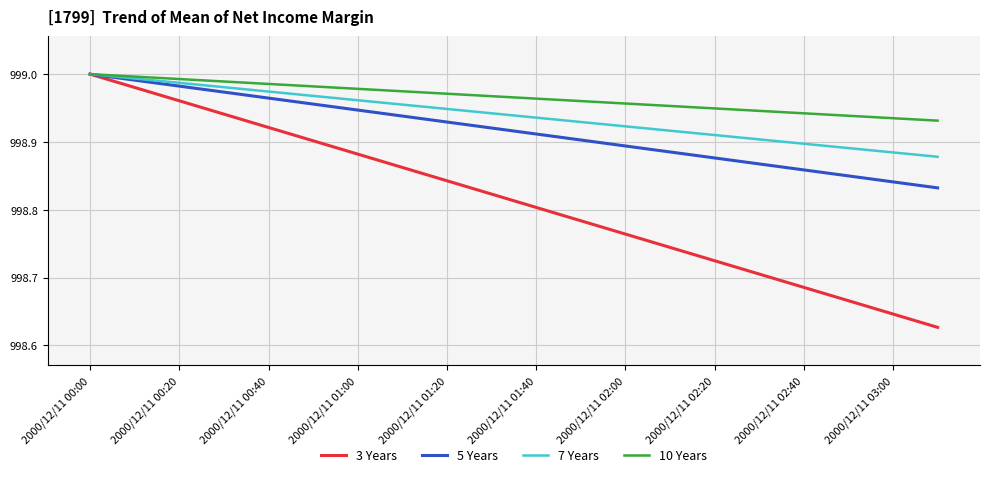

List the series in order of their overall mean, lowest first.

3 Years, 5 Years, 7 Years, 10 Years